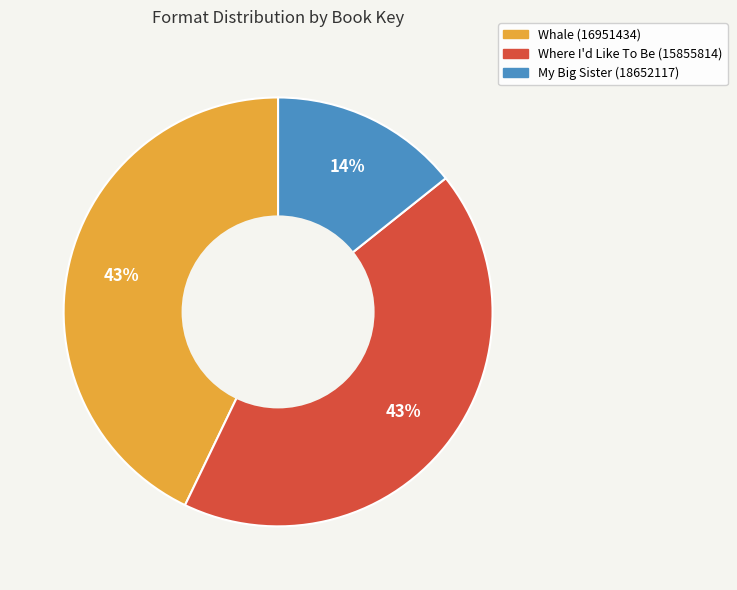

Is the sum of Whale (16951434) and My Big Sister (18652117) greater than half?

Yes